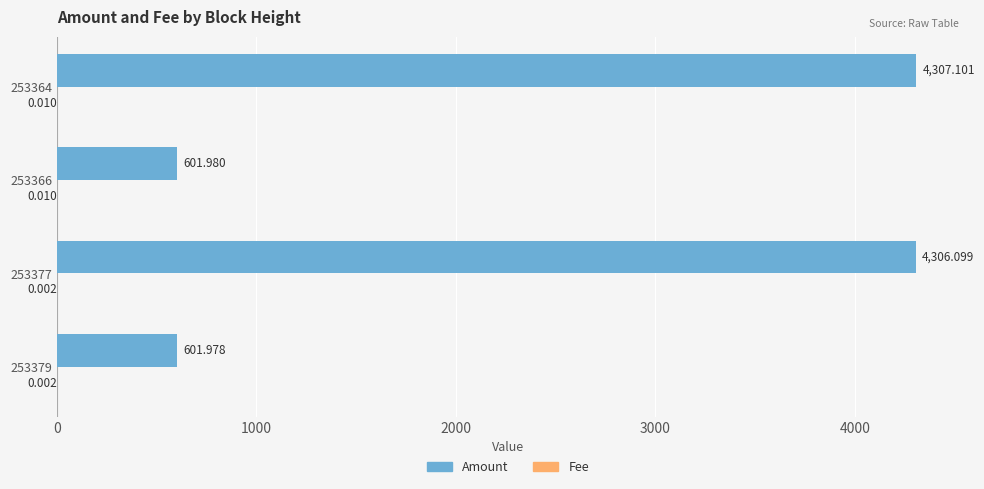

Which series has the largest total across all categories?

Amount